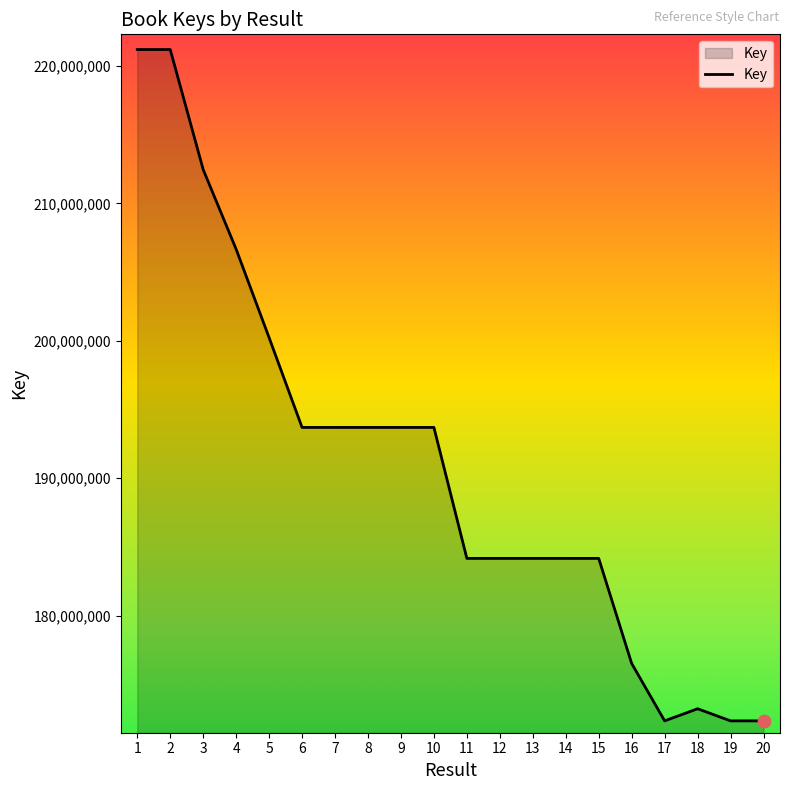

What is the change in value from 2 to 8?

-27506678